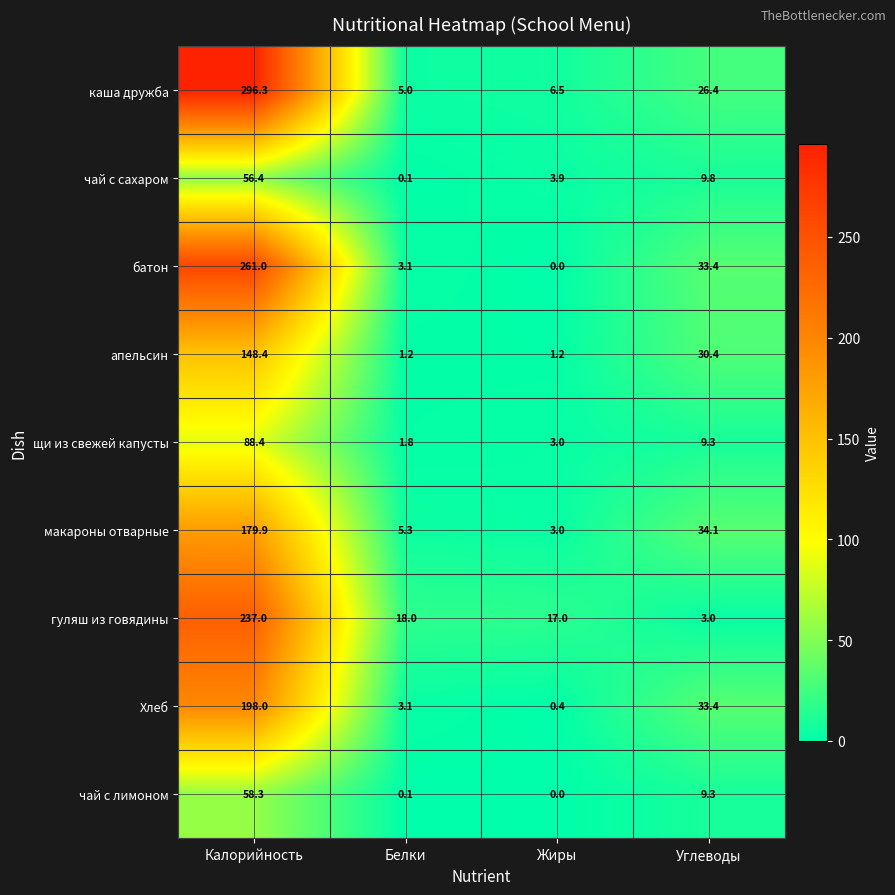

What is the difference between the maximum and minimum values in the Хлеб series?

197.6